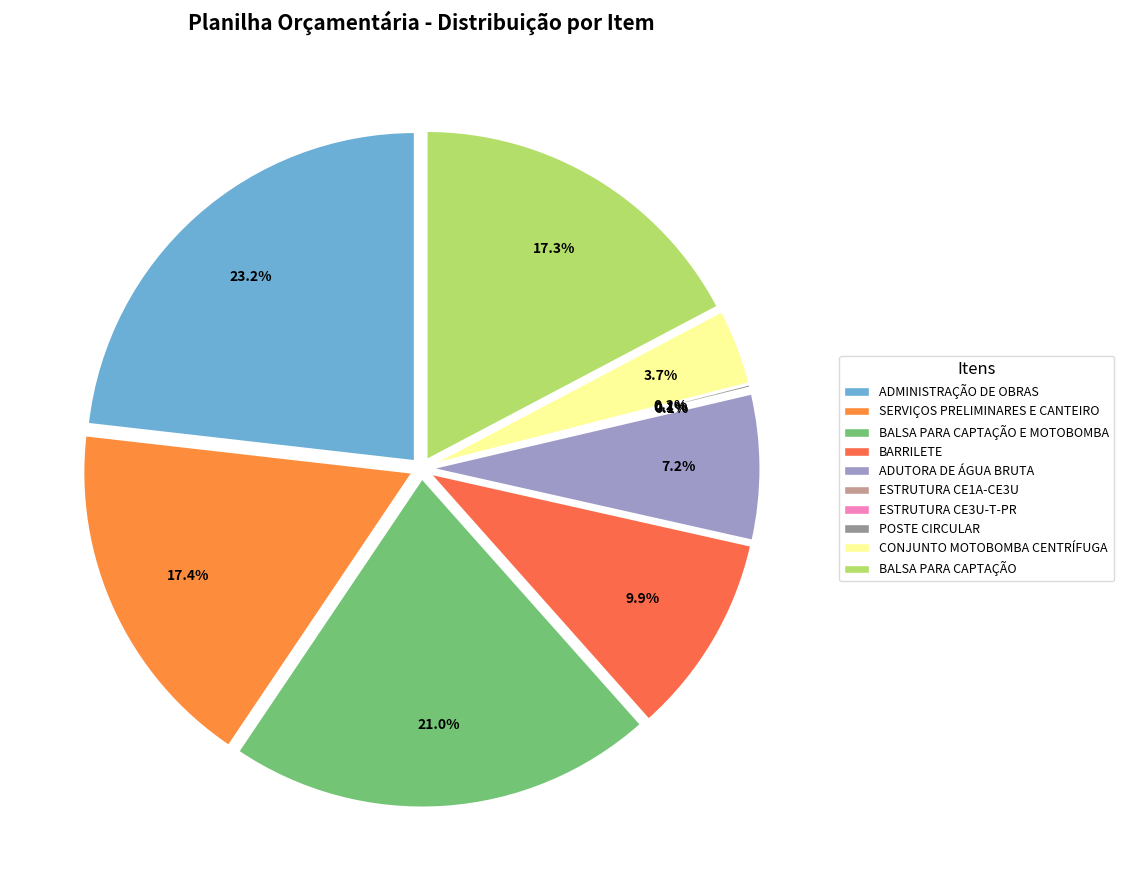

What percentage is the ADMINISTRAÇÃO DE OBRAS slice, to the nearest percent?

23%